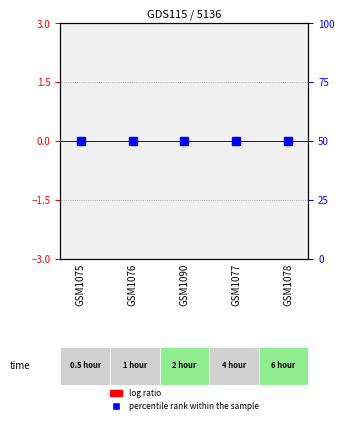

Reading left to right, extract all data points from this chart.

log ratio: GSM1075=0	GSM1076=0	GSM1090=0	GSM1077=0	GSM1078=0
percentile rank within the sample: GSM1075=50	GSM1076=50	GSM1090=50	GSM1077=50	GSM1078=50